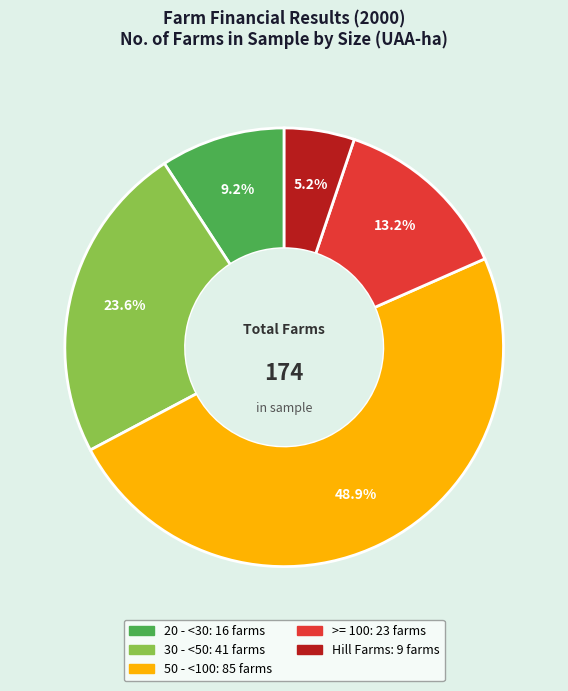

Is >= 100 the majority of the pie?

No